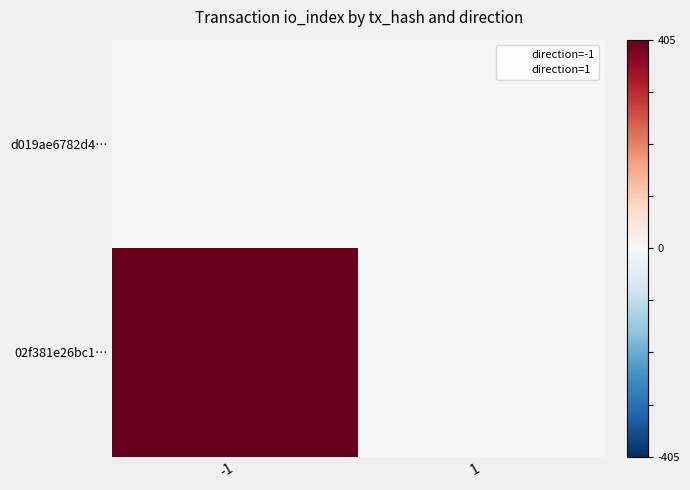

List the series in order of their overall mean, highest first.

02f381e26bc1…, d019ae6782d4…